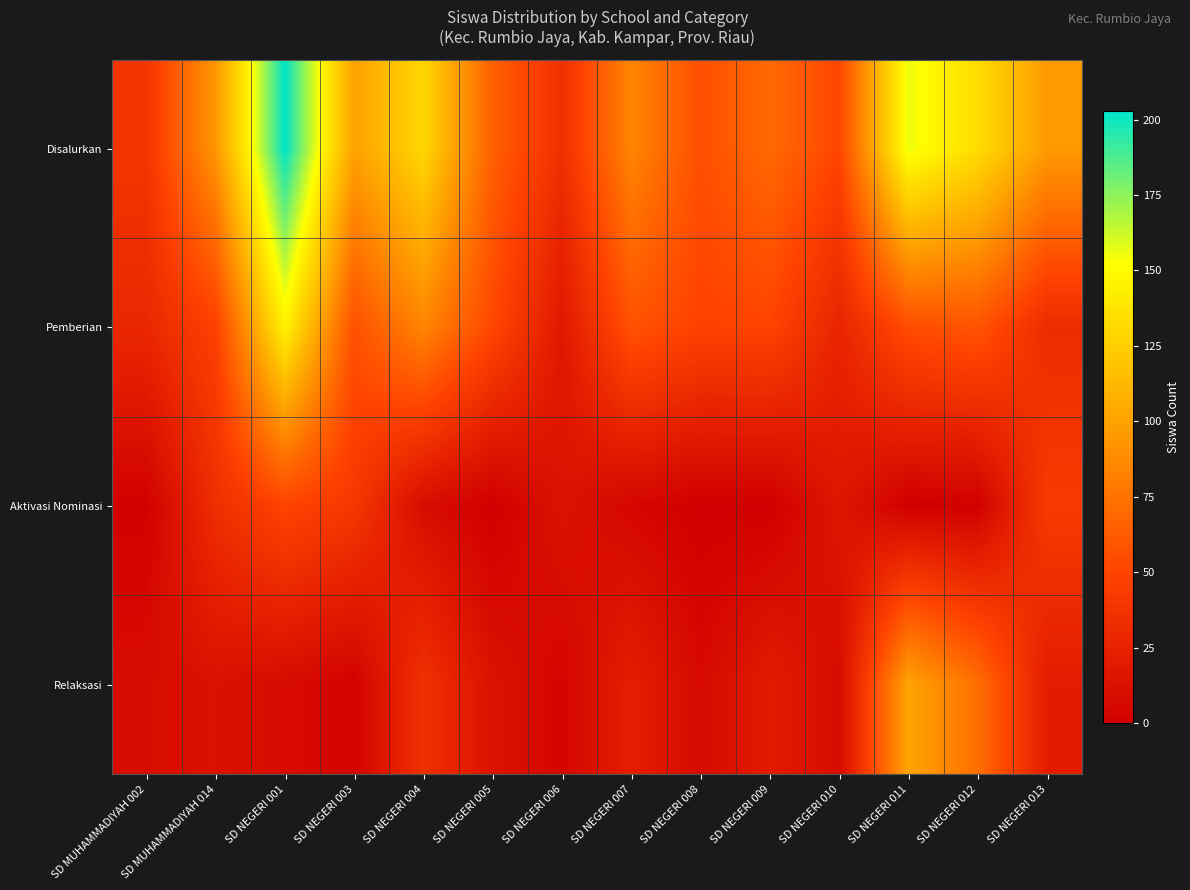

List the series in order of their peak value, highest first.

Disalurkan, Pemberian, Relaksasi, Aktivasi Nominasi